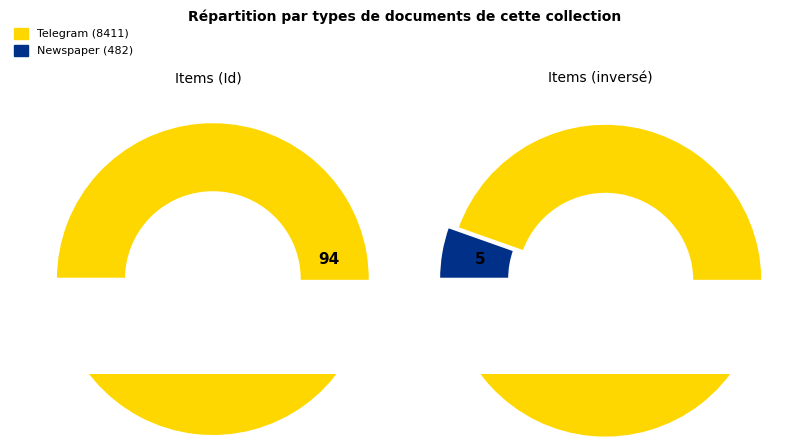

Count the number of slices in the pie.

2